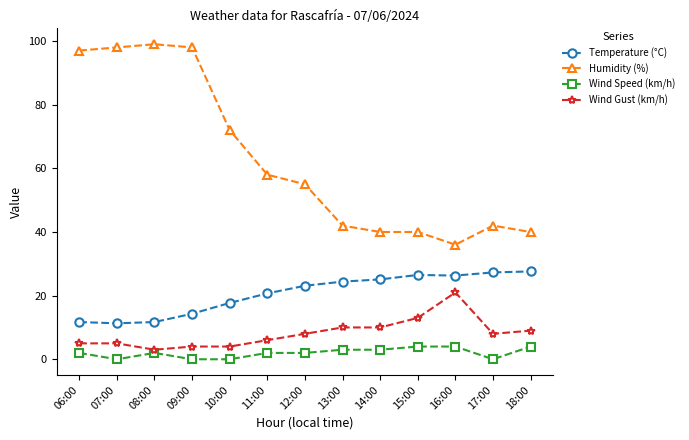

True or false: Wind Gust (km/h) and Wind Speed (km/h) cross at least once.

False